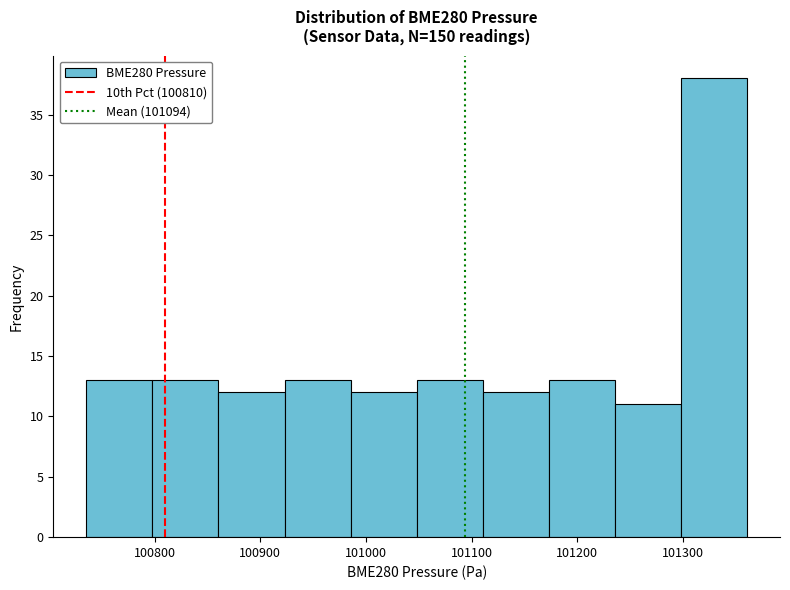

Over which range of the x-axis is the bar tallest?

101300 to 101360